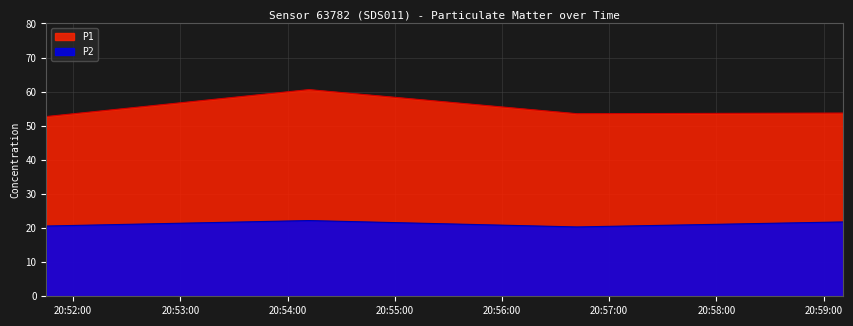

At which label is P1 closest to 56?

2024-01-25T20:59:11